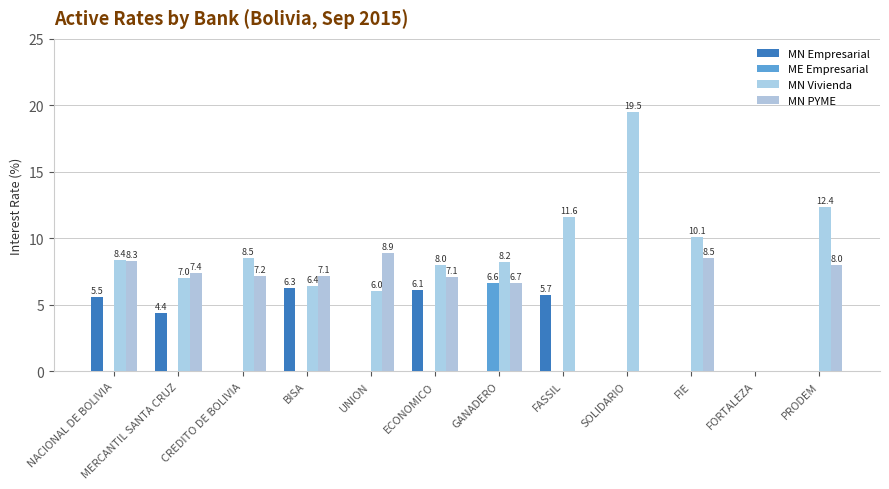

Read the MN Vivienda value at BISA.

6.4